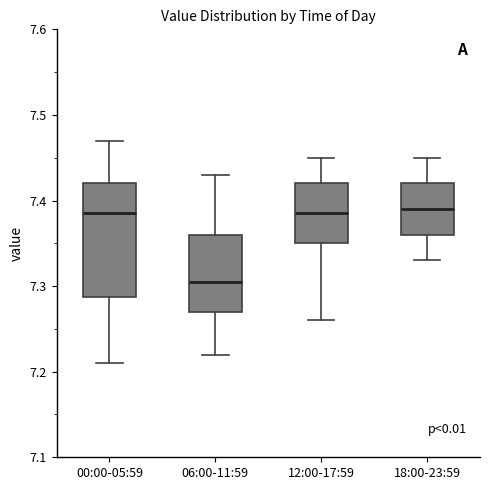

Which box is the tallest, from its lower edge to its upper edge?

00:00-05:59